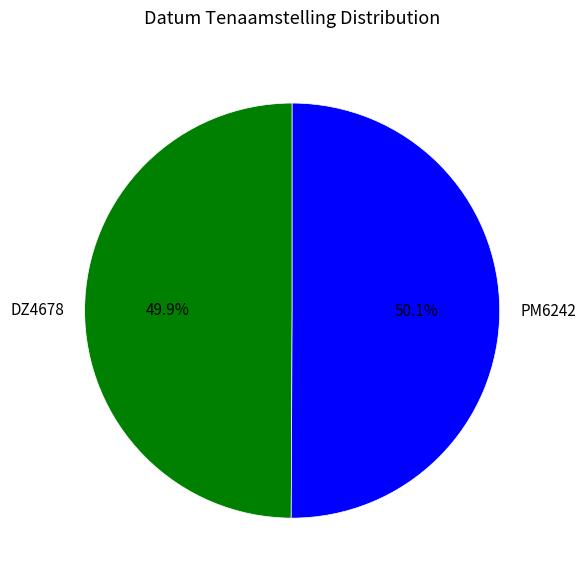

Is it true that DZ4678 is 50% of the pie?

True